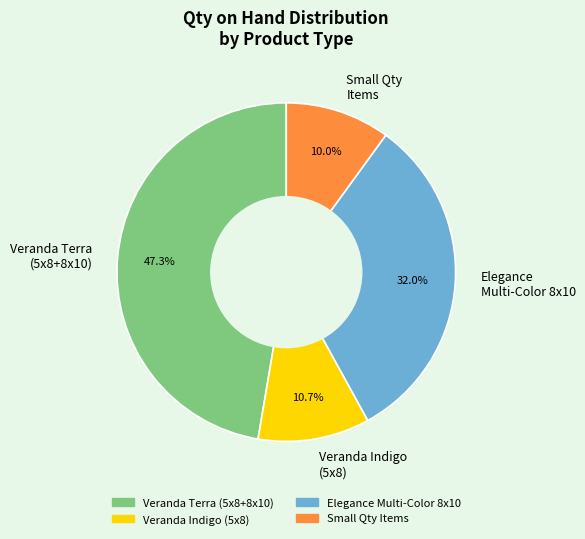

Which has a higher value, Veranda Terra (5x8+8x10) or Small Qty Items?

Veranda Terra (5x8+8x10)